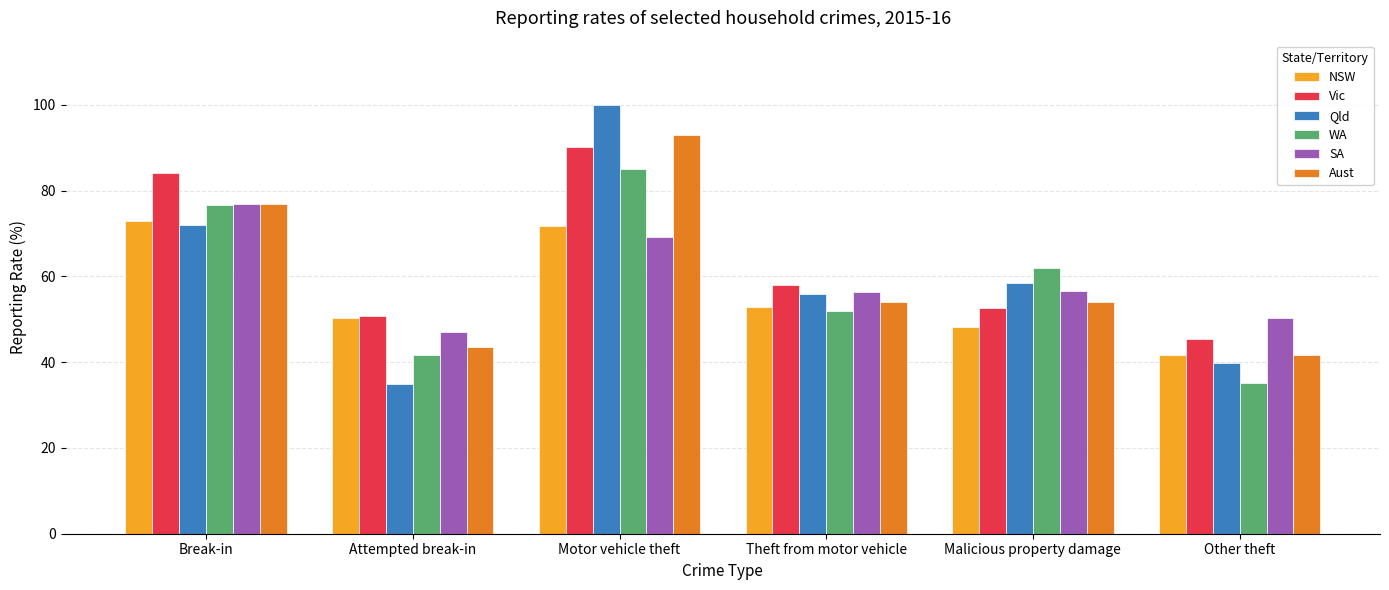

What is the spread (max minus min) of values at Other theft?

15.1